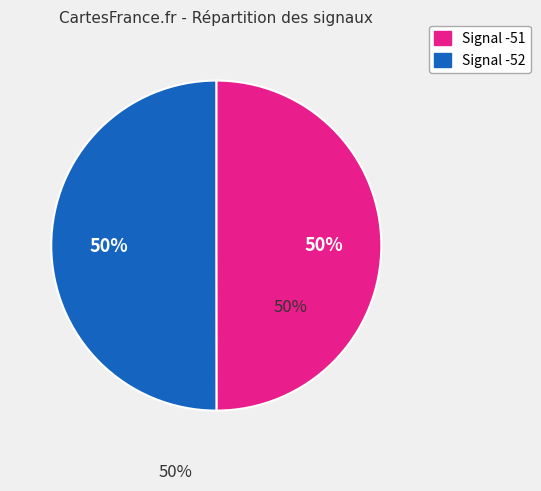

To the nearest percent, what is the combined percentage of Signal -52 and Signal -51?

100%